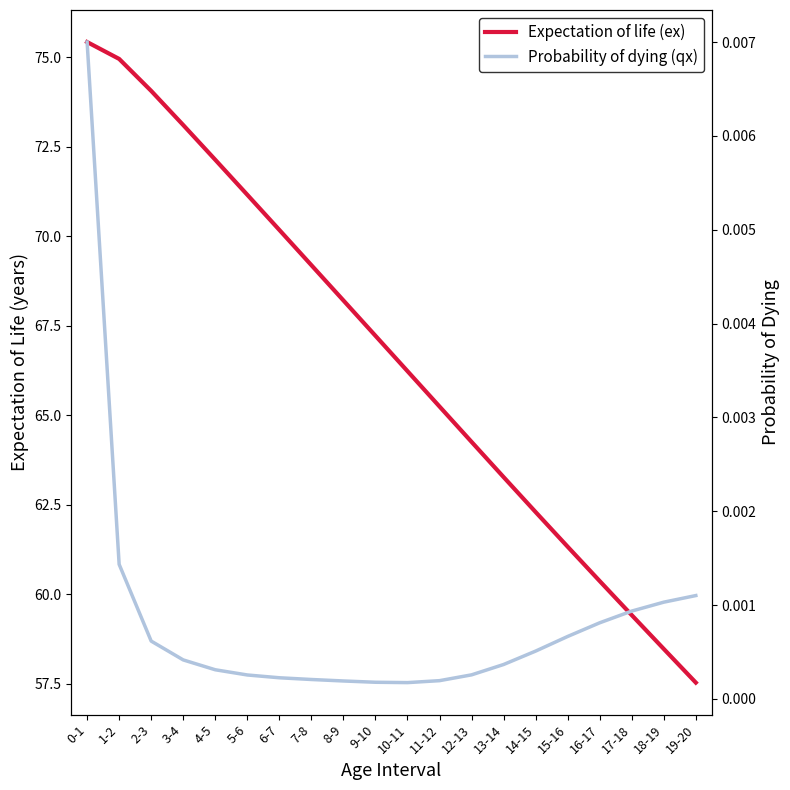

How many lines are shown in the chart?

2